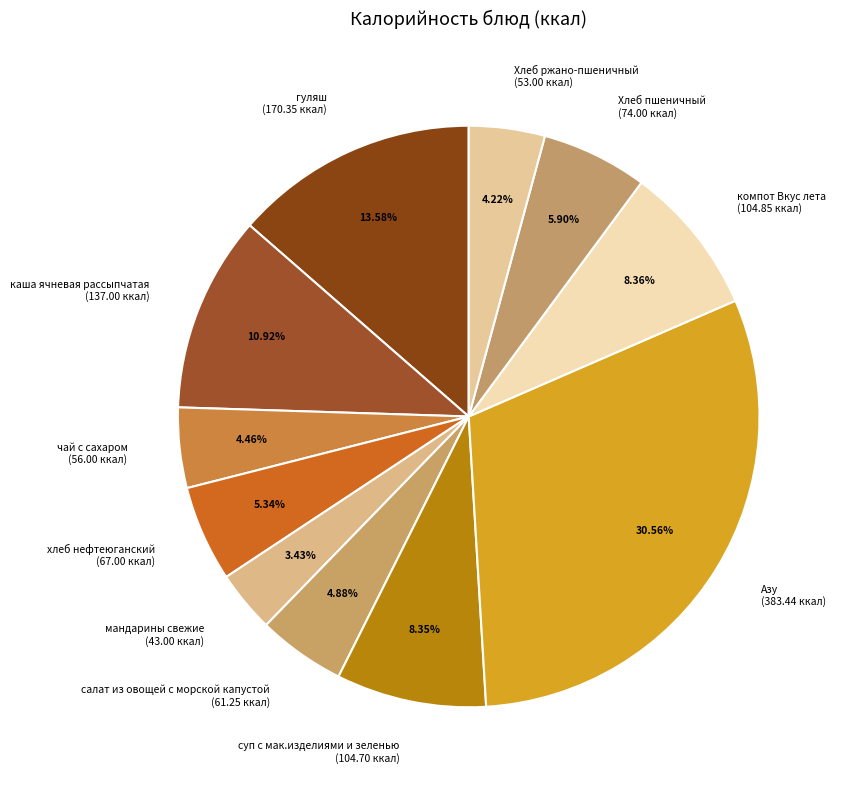

True or false: чай с сахаром accounts for 4% of the total.

True